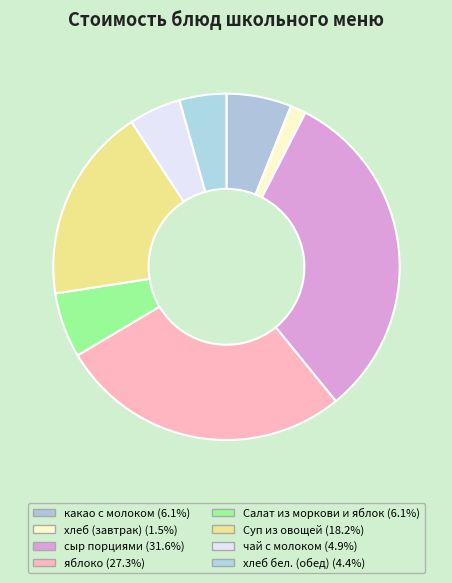

Count the number of slices in the pie.

8